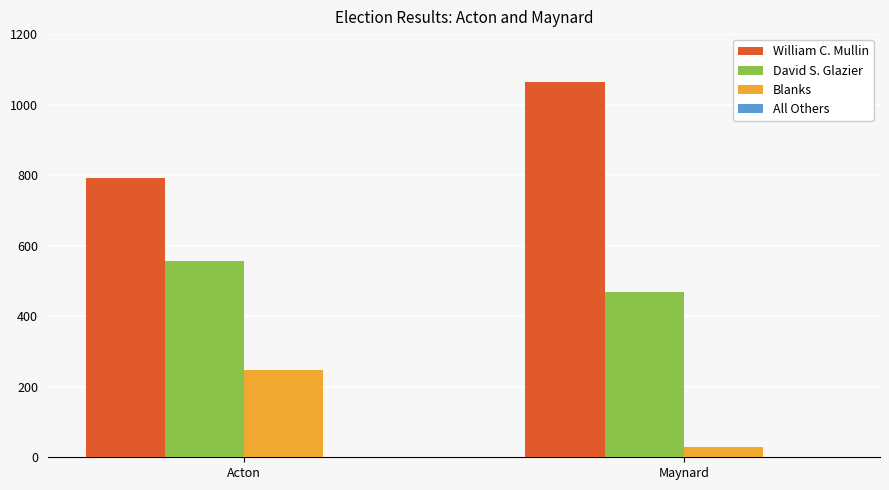

True or false: William C. Mullin has a value of 1192 at Acton.

False